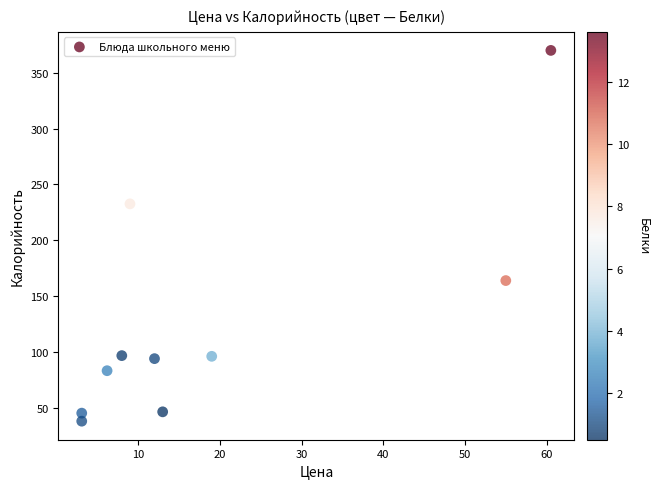

What Y value in the scatter plot is closest to 203?

232.6